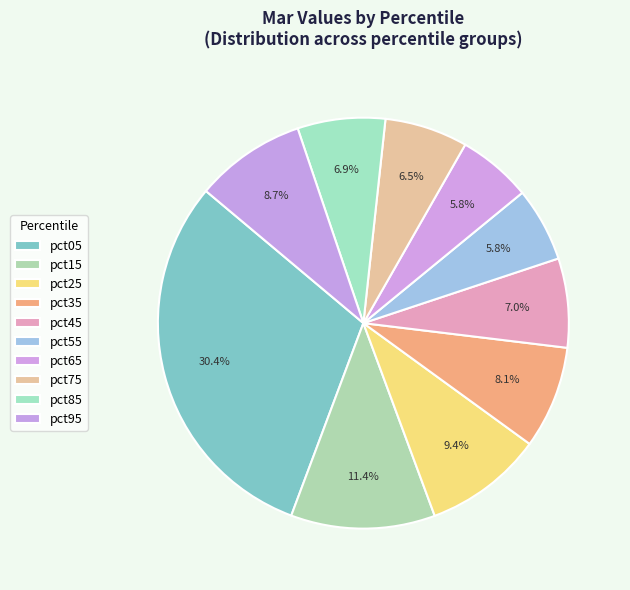

Which category has the smallest portion of the pie?

pct65